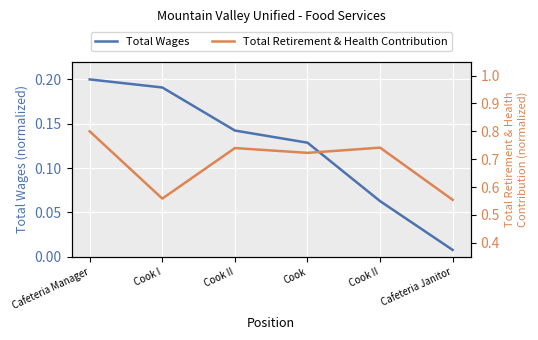

What is the sum of all Total Retirement & Health Contribution values?

4.1